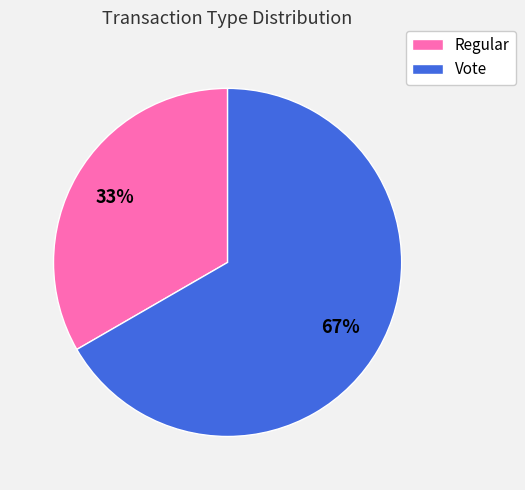

Which has a higher value, Regular or Vote?

Vote